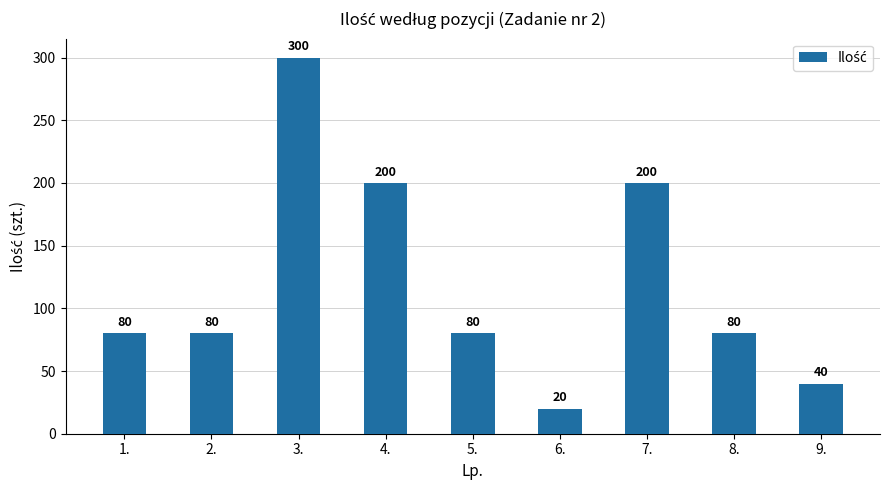

What is the minimum value shown in the chart?

20